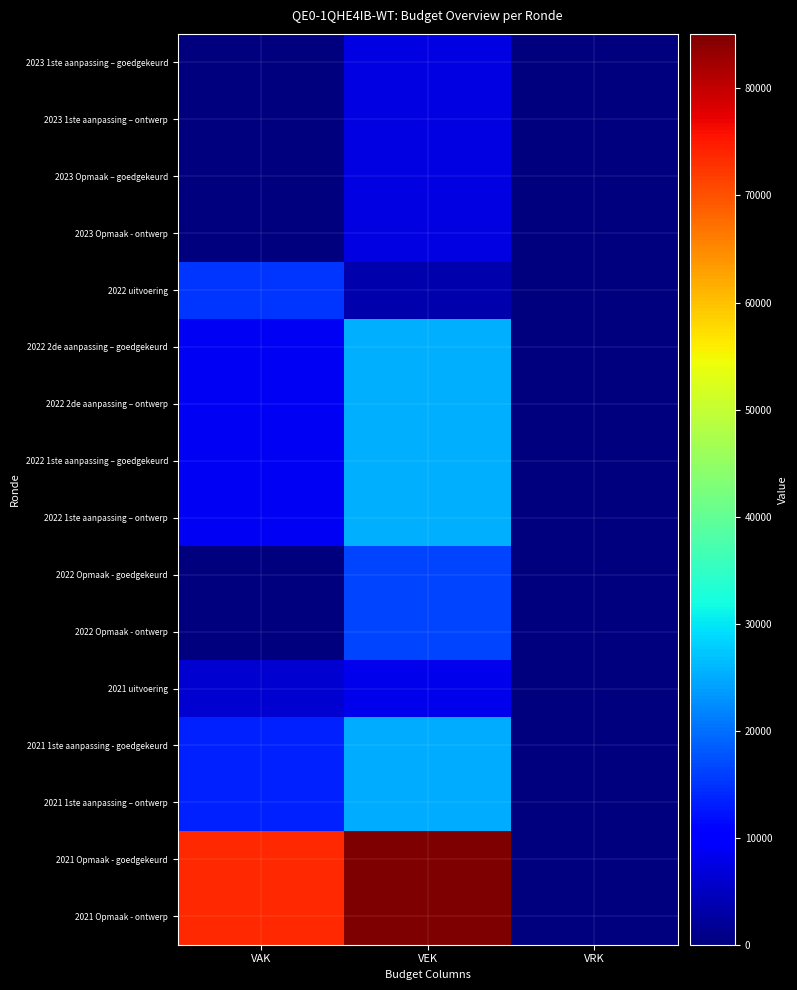

Reading right to left, extract all data points from this chart.

2023 1ste aanpassing – goedgekeurd: VRK=0	VEK=7481	VAK=0
2023 1ste aanpassing – ontwerp: VRK=0	VEK=7481	VAK=0
2023 Opmaak – goedgekeurd: VRK=0	VEK=7481	VAK=0
2023 Opmaak - ontwerp: VRK=0	VEK=7481	VAK=0
2022 uitvoering: VRK=0	VEK=3528	VAK=14960
2022 2de aanpassing – goedgekeurd: VRK=0	VEK=25307	VAK=8783
2022 2de aanpassing – ontwerp: VRK=0	VEK=25307	VAK=8783
2022 1ste aanpassing – goedgekeurd: VRK=0	VEK=25307	VAK=8783
2022 1ste aanpassing – ontwerp: VRK=0	VEK=25307	VAK=8783
2022 Opmaak - goedgekeurd: VRK=0	VEK=16524	VAK=0
2022 Opmaak - ontwerp: VRK=0	VEK=16524	VAK=0
2021 uitvoering: VRK=0	VEK=7988	VAK=6058
2021 1ste aanpassing - goedgekeurd: VRK=0	VEK=25036	VAK=13589
2021 1ste aanpassing – ontwerp: VRK=0	VEK=25036	VAK=13589
2021 Opmaak - goedgekeurd: VRK=0	VEK=85096	VAK=73649
2021 Opmaak - ontwerp: VRK=0	VEK=85096	VAK=73649